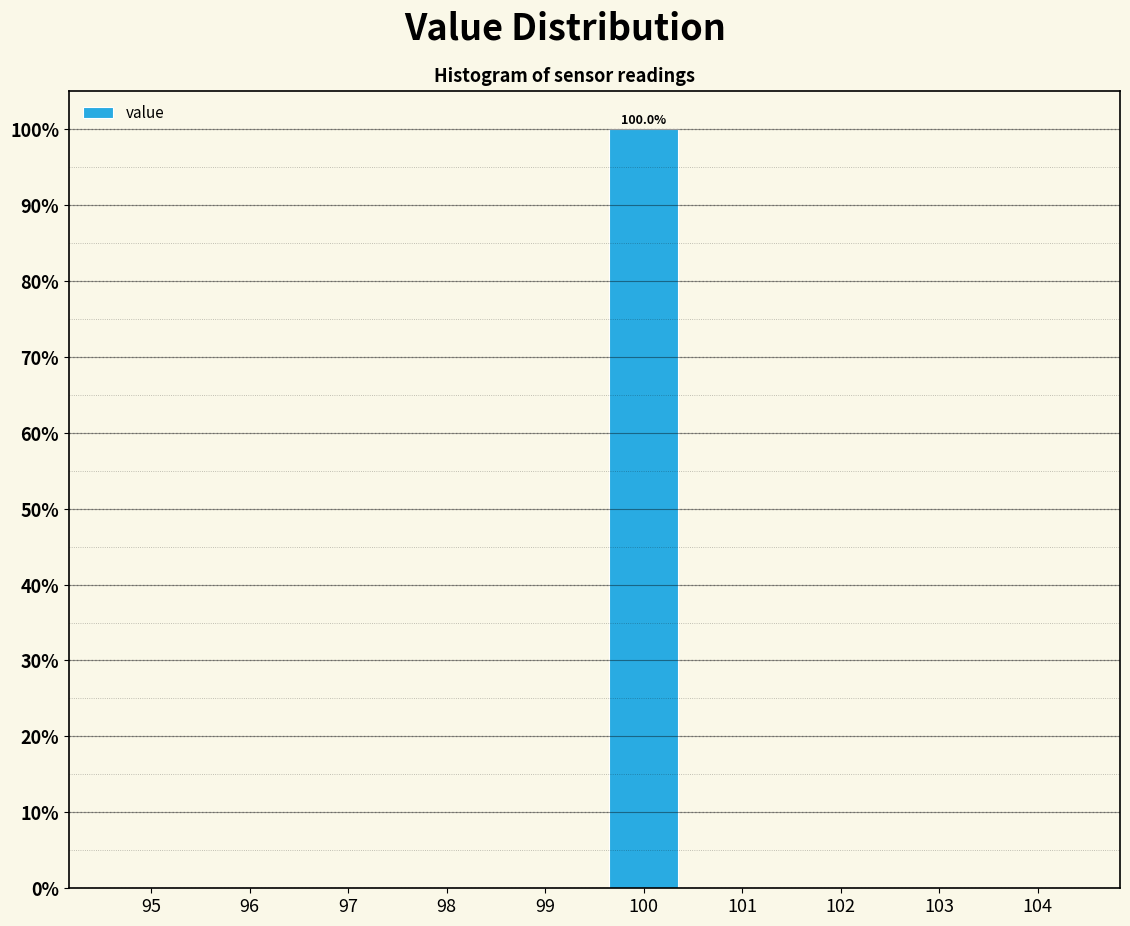

Reading right to left, what are all the values shown in this chart?

104=0	103=0	102=0	101=0	100=100	99=0	98=0	97=0	96=0	95=0